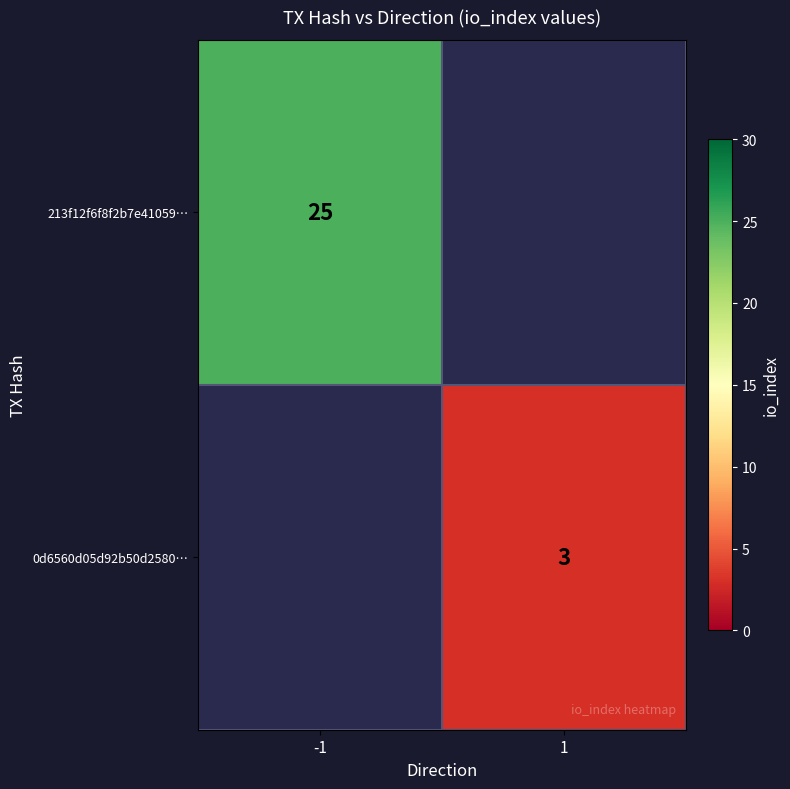

The value of 0d6560d05d92b50d2580… at 1 is 3. True or false?

True